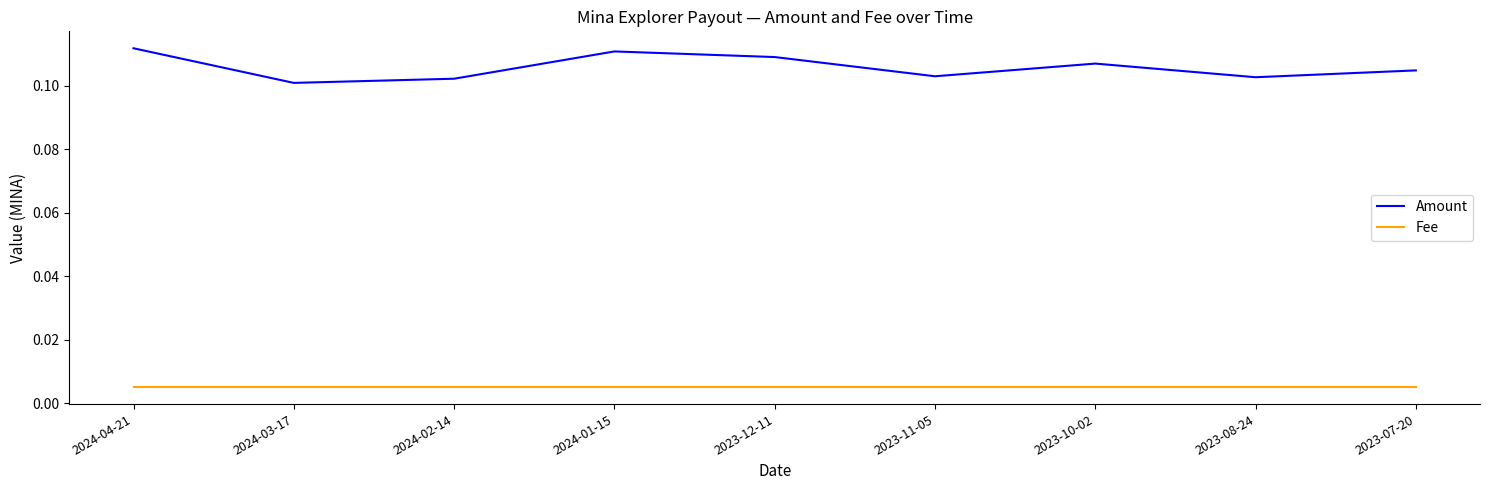

Which series has the largest total across all categories?

Amount